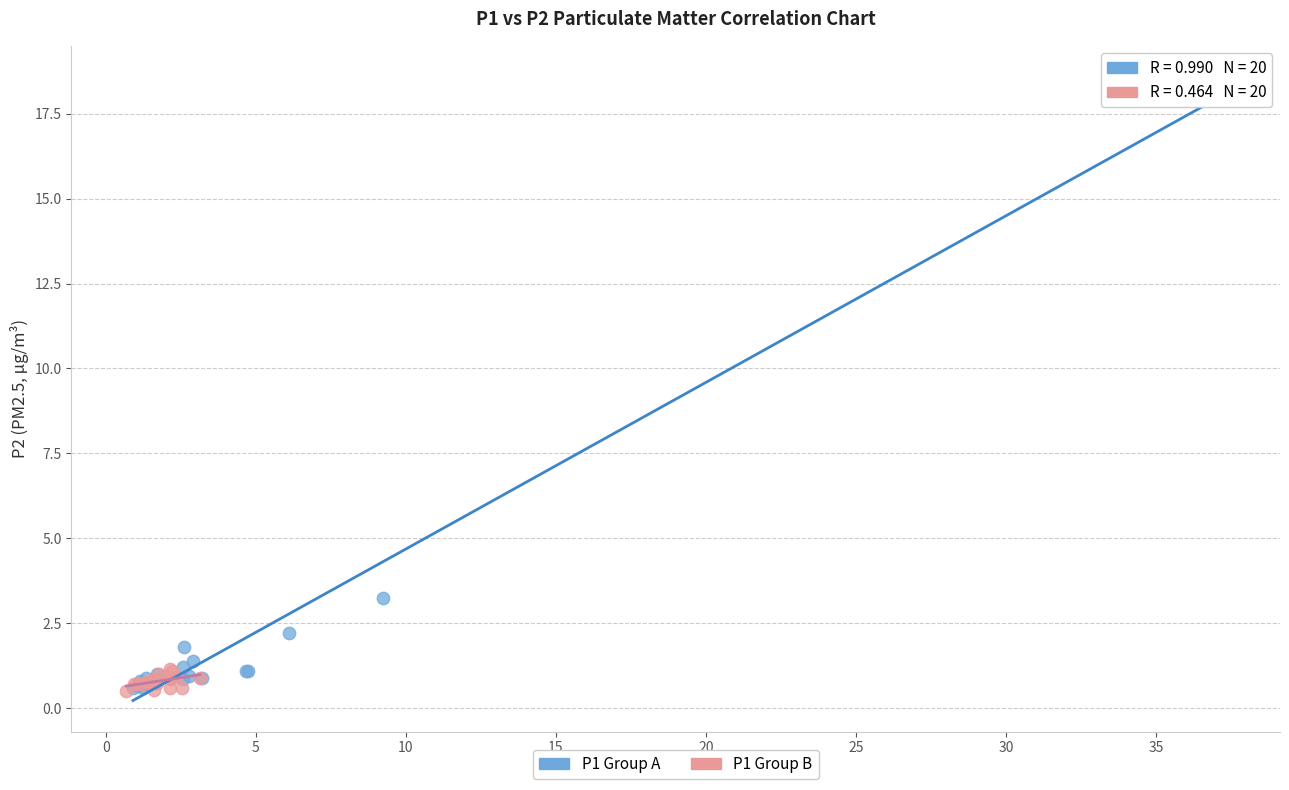

Which series contains the highest Y value?

P1 Group A